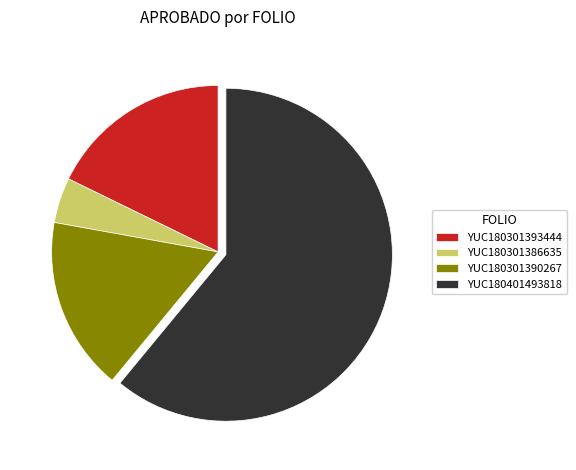

Rank the categories by value from highest to lowest.

YUC180401493818, YUC180301393444, YUC180301390267, YUC180301386635